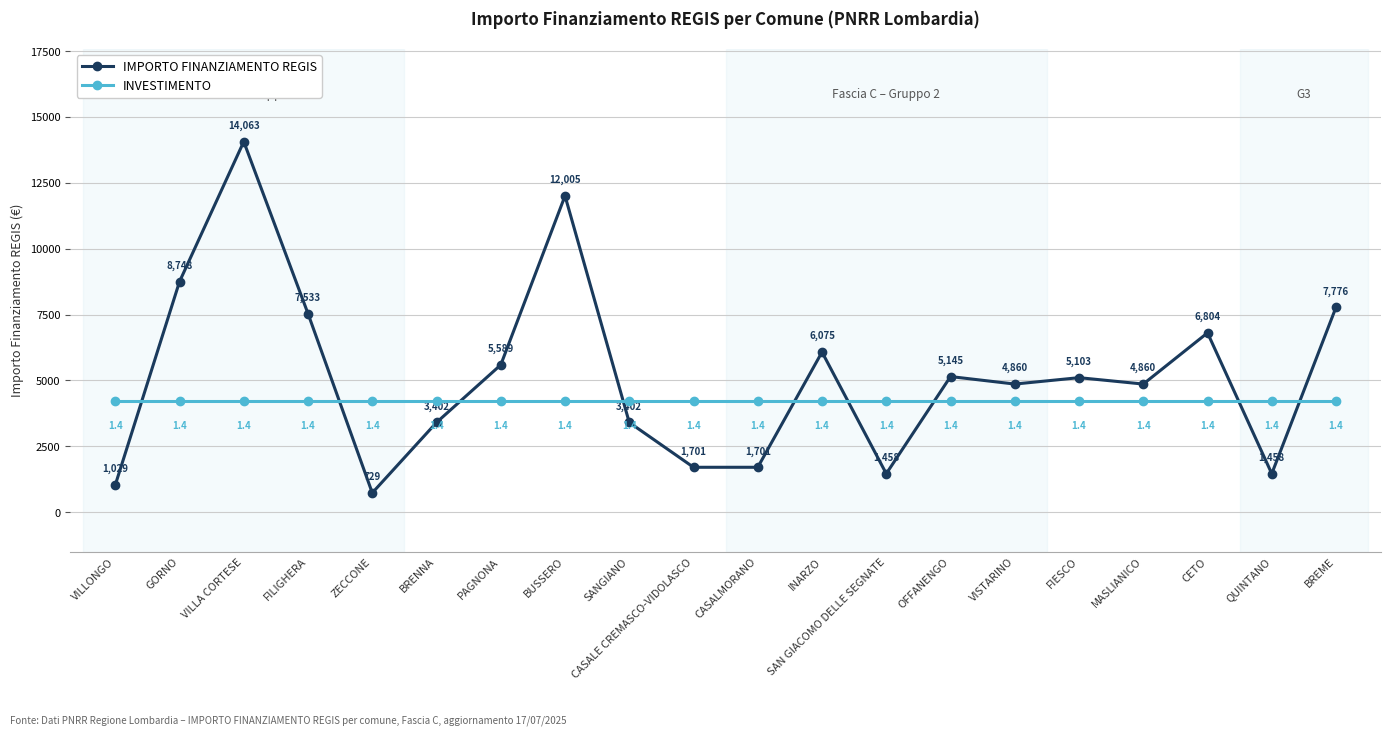

At which category is the sum across all series the highest?

VILLA CORTESE